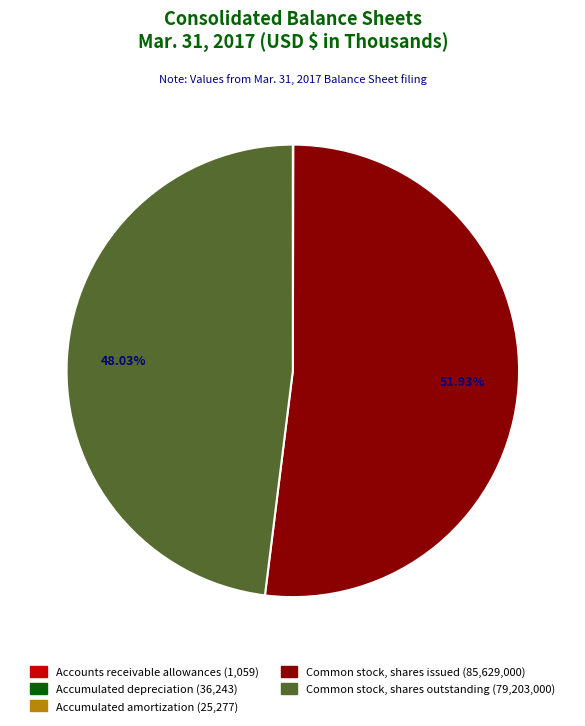

The Common stock, shares issued slice represents 52% of the pie. True or false?

True